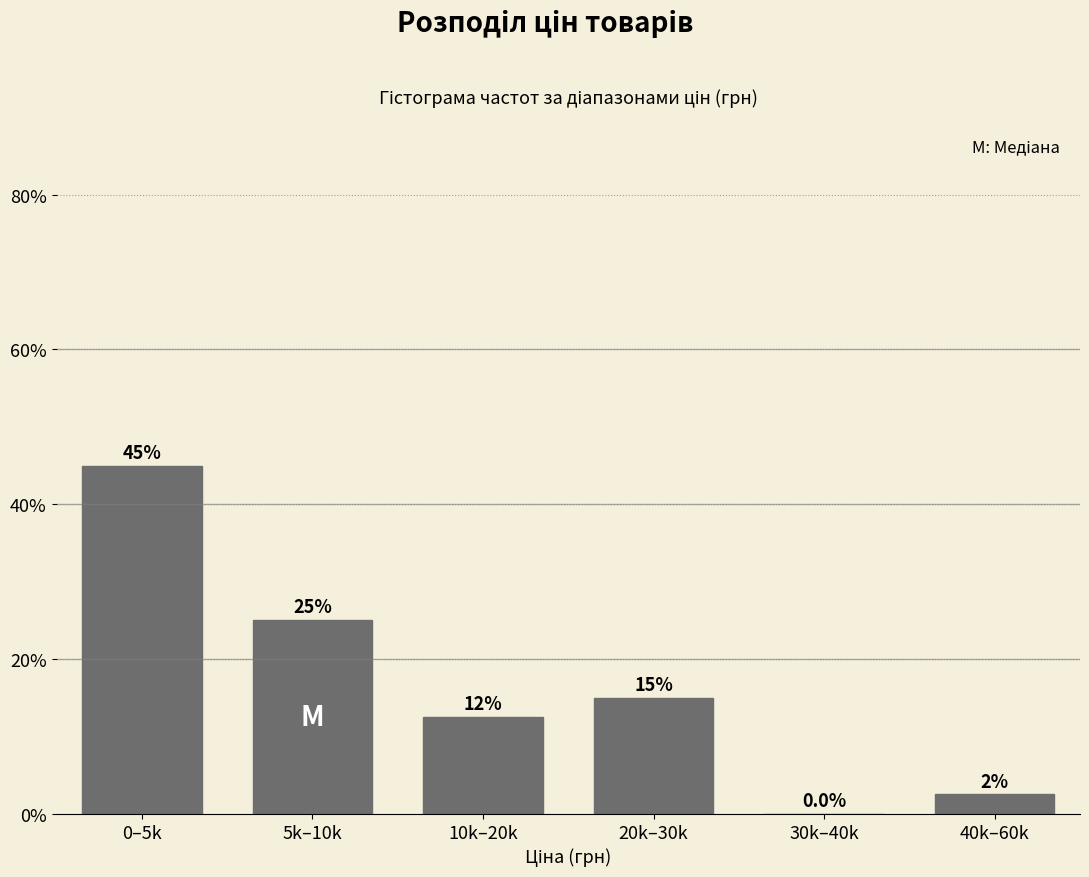

Reading left to right, list all the values displayed in this chart.

0–5k=45.0	5k–10k=25.0	10k–20k=12.5	20k–30k=15.0	30k–40k=0.0	40k–60k=2.5